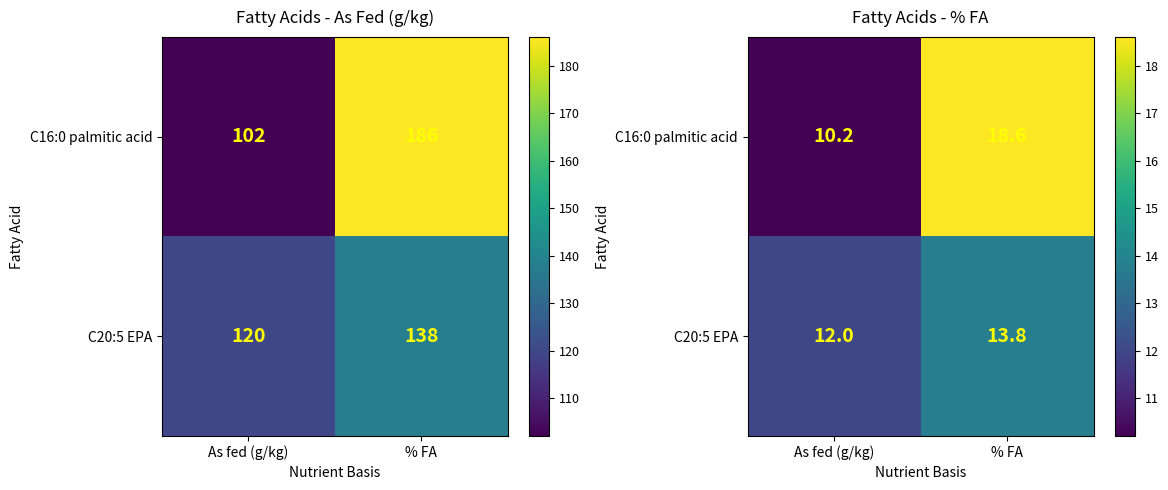

True or false: C16:0 palmitic acid has a value of 14.8 at As fed (g/kg).

False